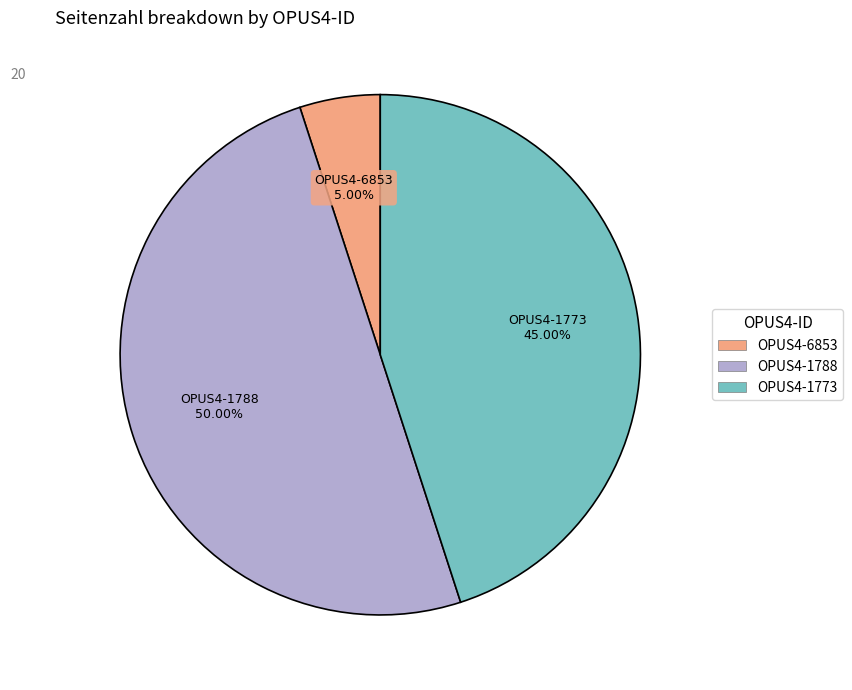

What is the smallest slice in the pie chart?

OPUS4-6853